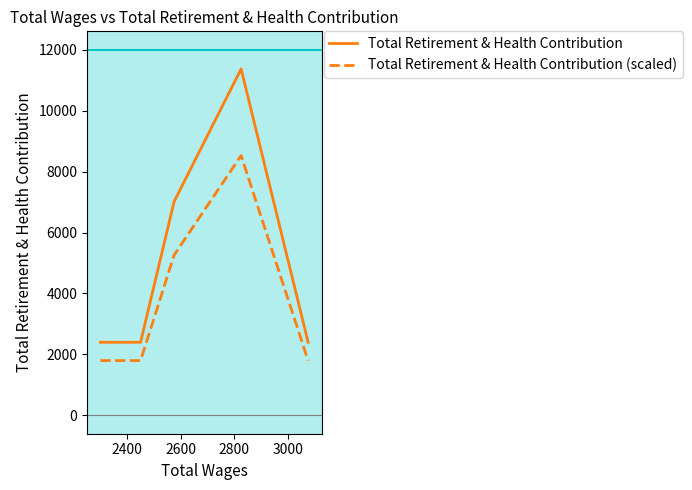

Which series has the largest total across all categories?

Total Retirement & Health Contribution